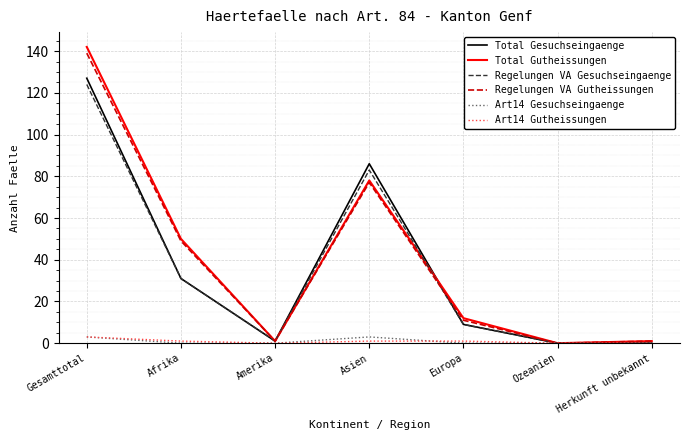

Between Afrika and Ozeanien, which series saw the biggest shift?

Total Gutheissungen